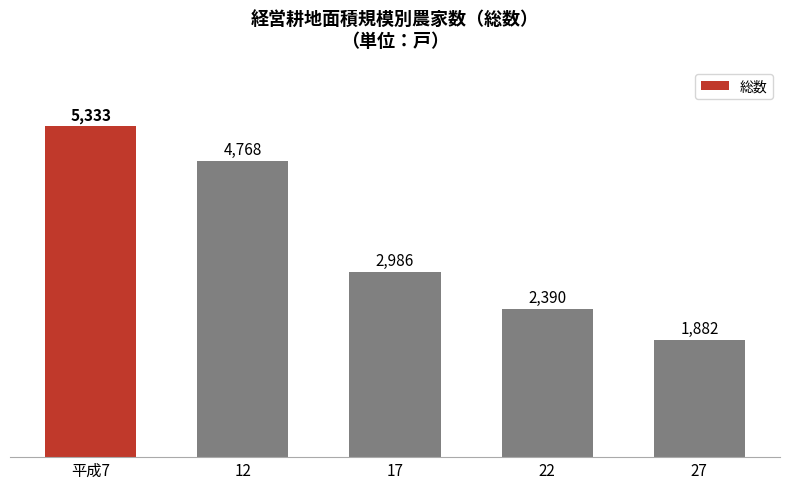

Are the bars horizontal?

No